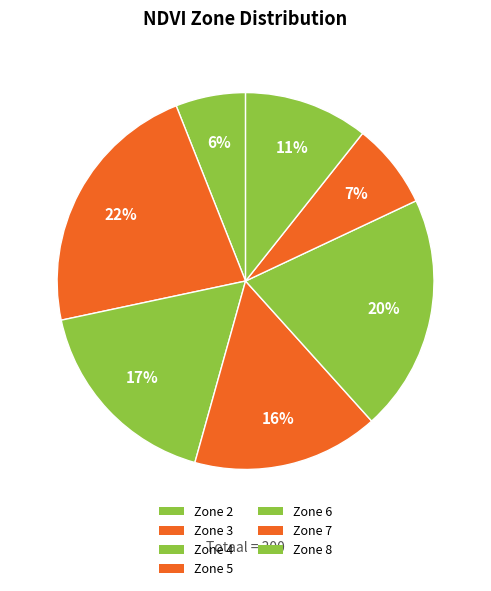

Is there any slice that represents more than half of the pie?

No